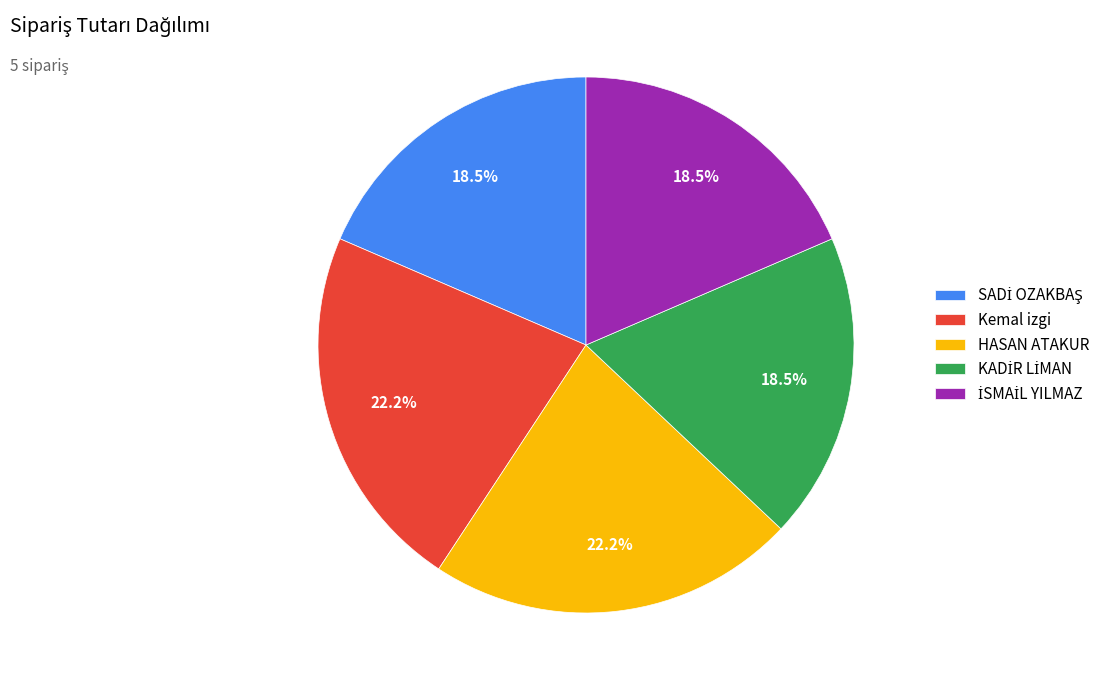

Is there any slice that represents more than half of the pie?

No